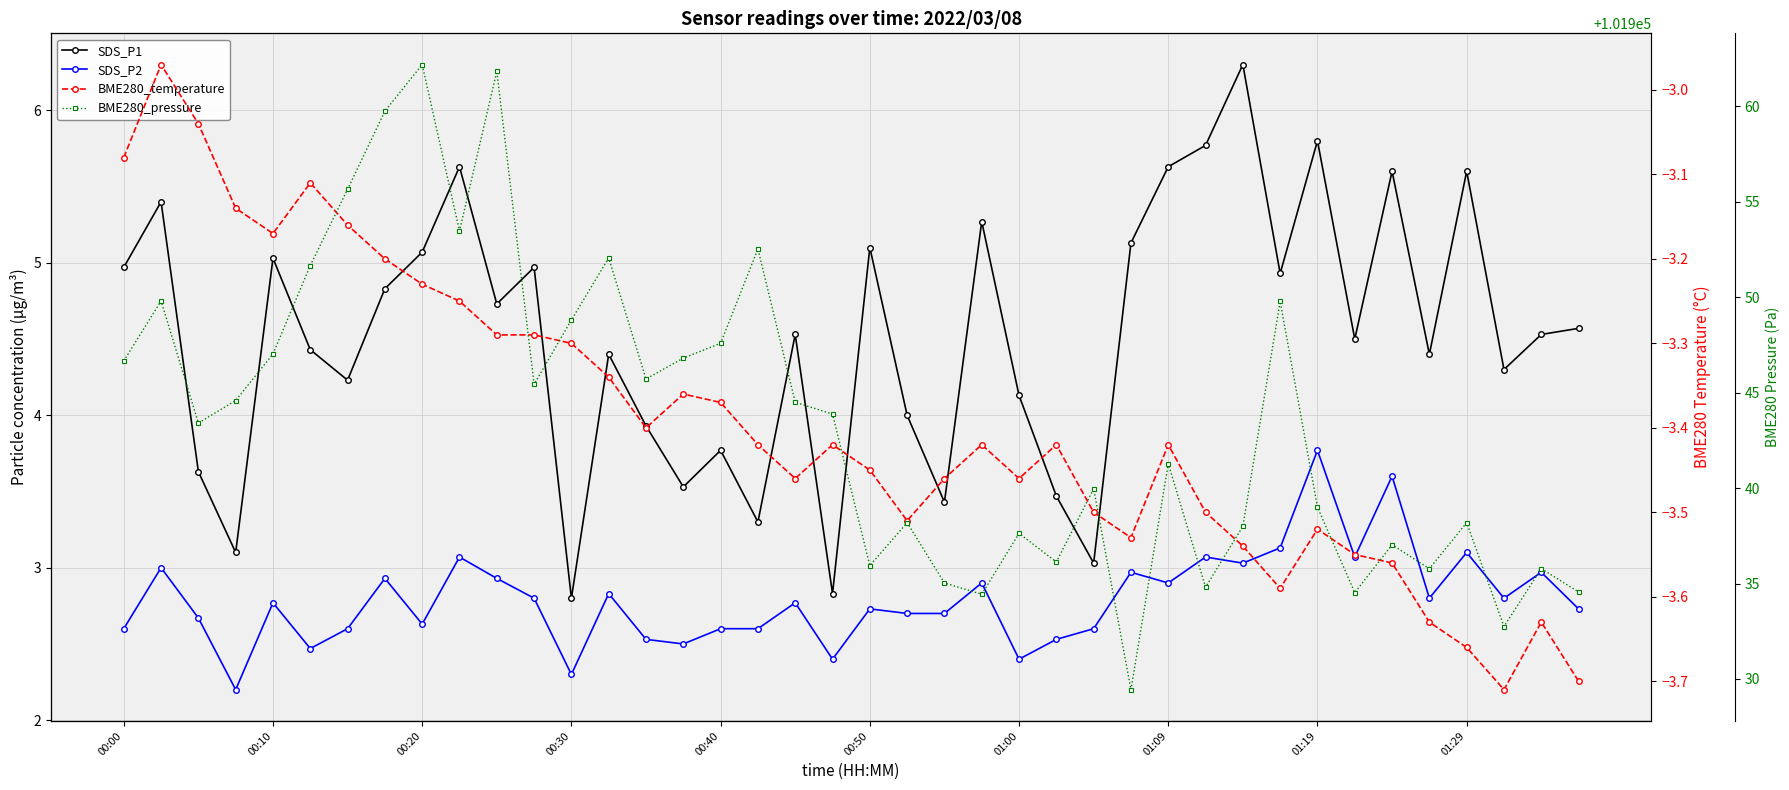

True or false: BME280_temperature and SDS_P1 cross at least once.

False